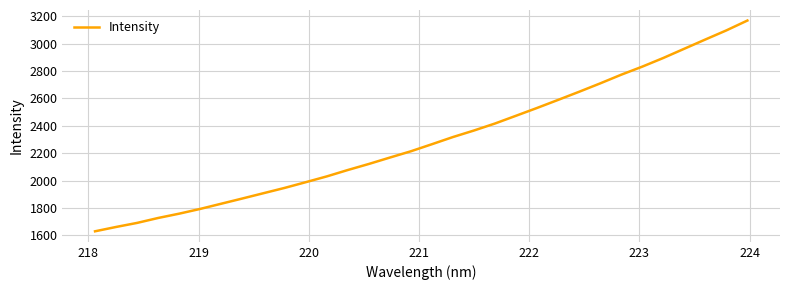

What is the greatest value displayed?

3169.0